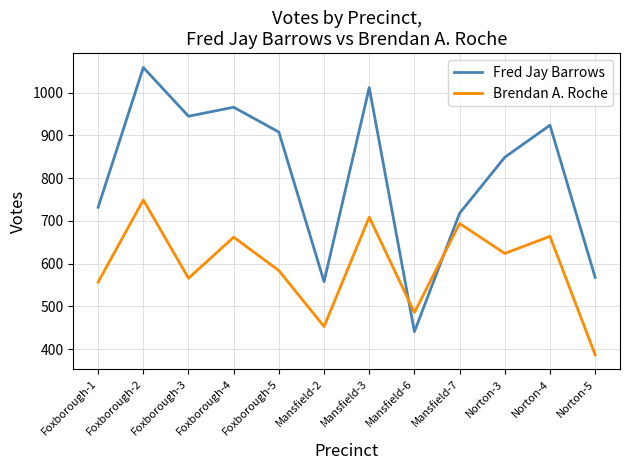

What are all the series names shown in the legend?

Fred Jay Barrows, Brendan A. Roche